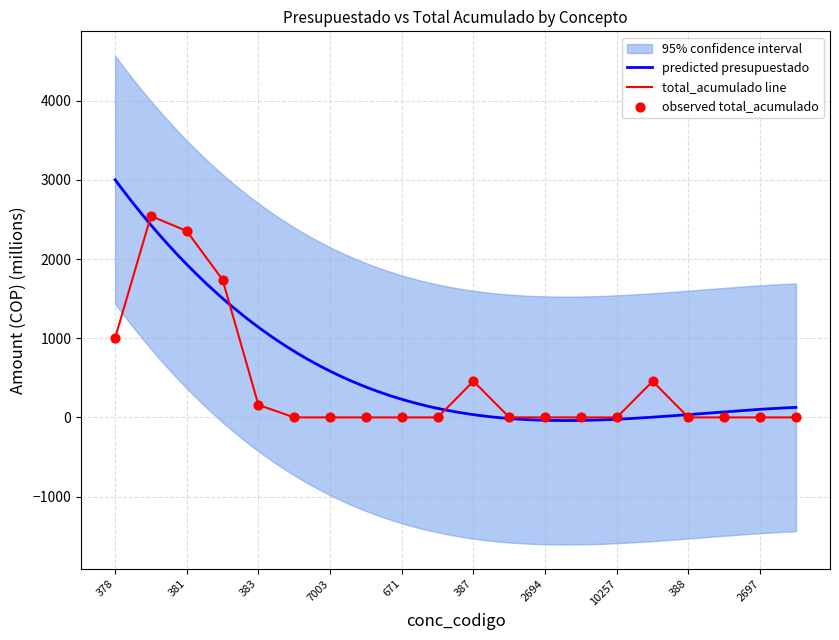

Where is total_acumulado line nearest to the value 1272?

378